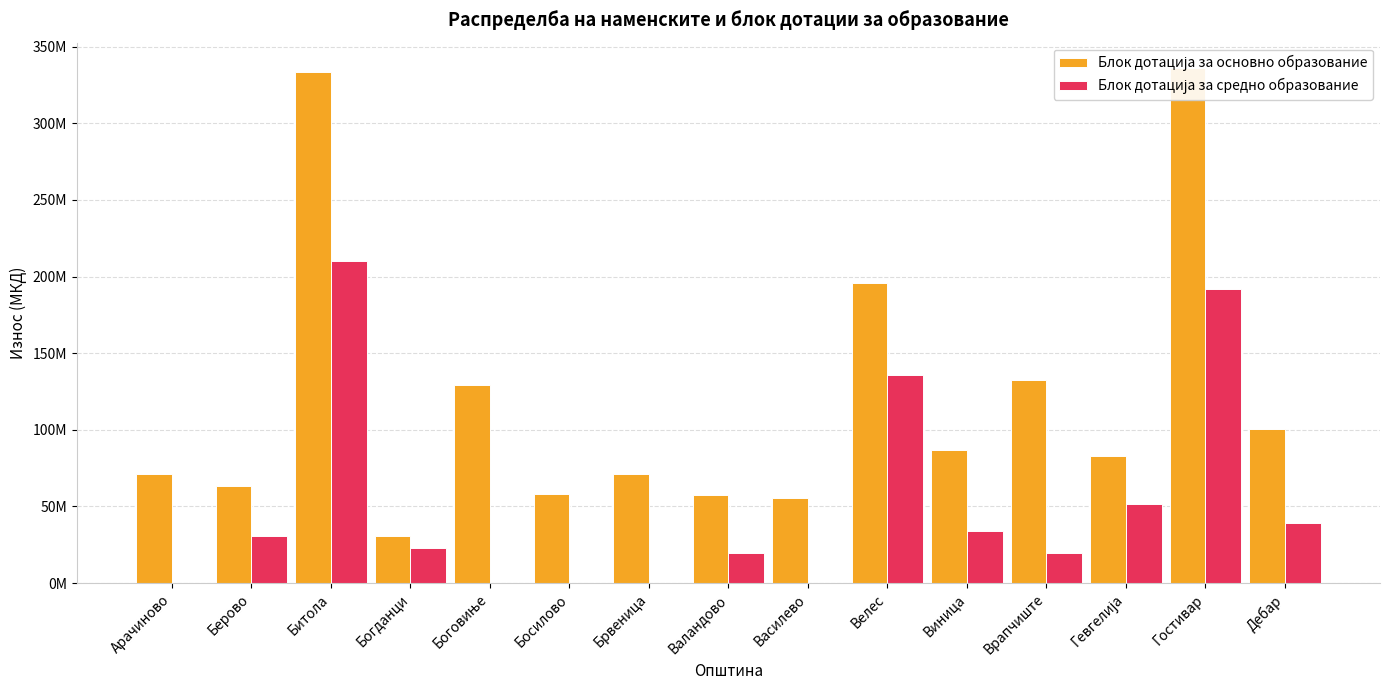

Reading left to right, transcribe all the data shown in this chart.

Блок дотација за основно образование: Арачиново=71432000	Берово=63506000	Битола=333774000	Богданци=30796000	Боговиње=129222000	Босилово=57905000	Брвеница=71078000	Валандово=57718000	Василево=55272000	Велес=195574000	Виница=86848000	Врапчиште=132706000	Гевгелија=82943000	Гостивар=335870000	Дебар=100771000
Блок дотација за средно образование: Арачиново=0	Берово=30611000	Битола=209895000	Богданци=22693000	Боговиње=0	Босилово=0	Брвеница=0	Валандово=19630000	Василево=0	Велес=135614000	Виница=34019000	Врапчиште=19359000	Гевгелија=51897000	Гостивар=192045000	Дебар=39072000